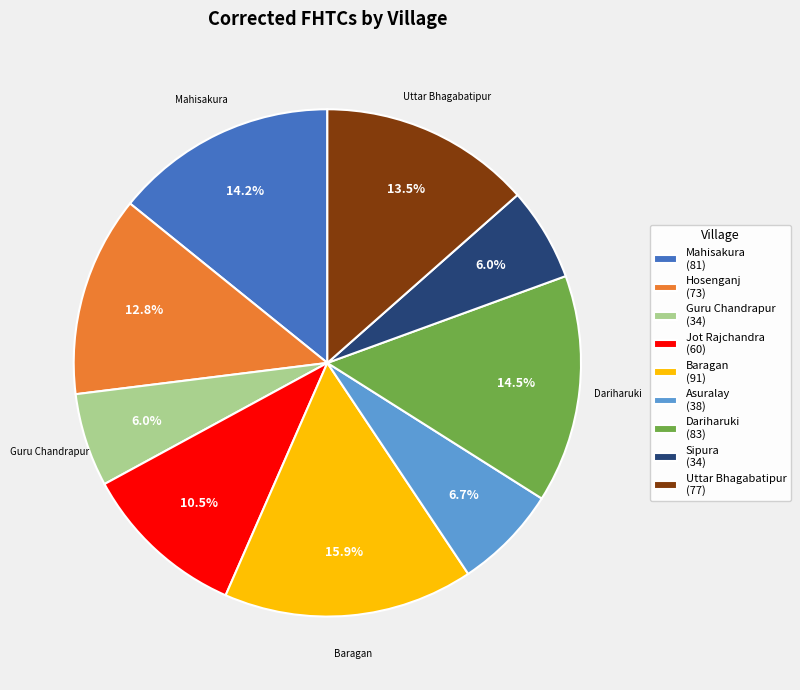

To the nearest percent, what is the difference between the largest and smallest slice percentages?

10%